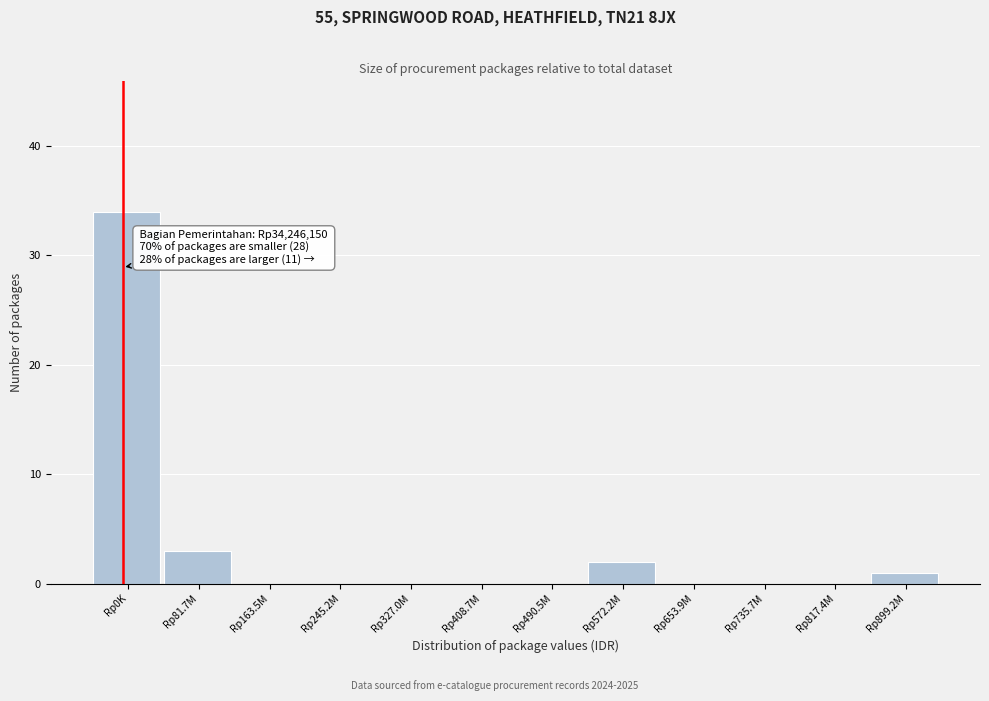

Reading left to right, list all the values displayed in this chart.

Rp0K=34	Rp81.7M=3	Rp163.5M=0	Rp245.2M=0	Rp327.0M=0	Rp408.7M=0	Rp490.5M=0	Rp572.2M=2	Rp653.9M=0	Rp735.7M=0	Rp817.4M=0	Rp899.2M=1